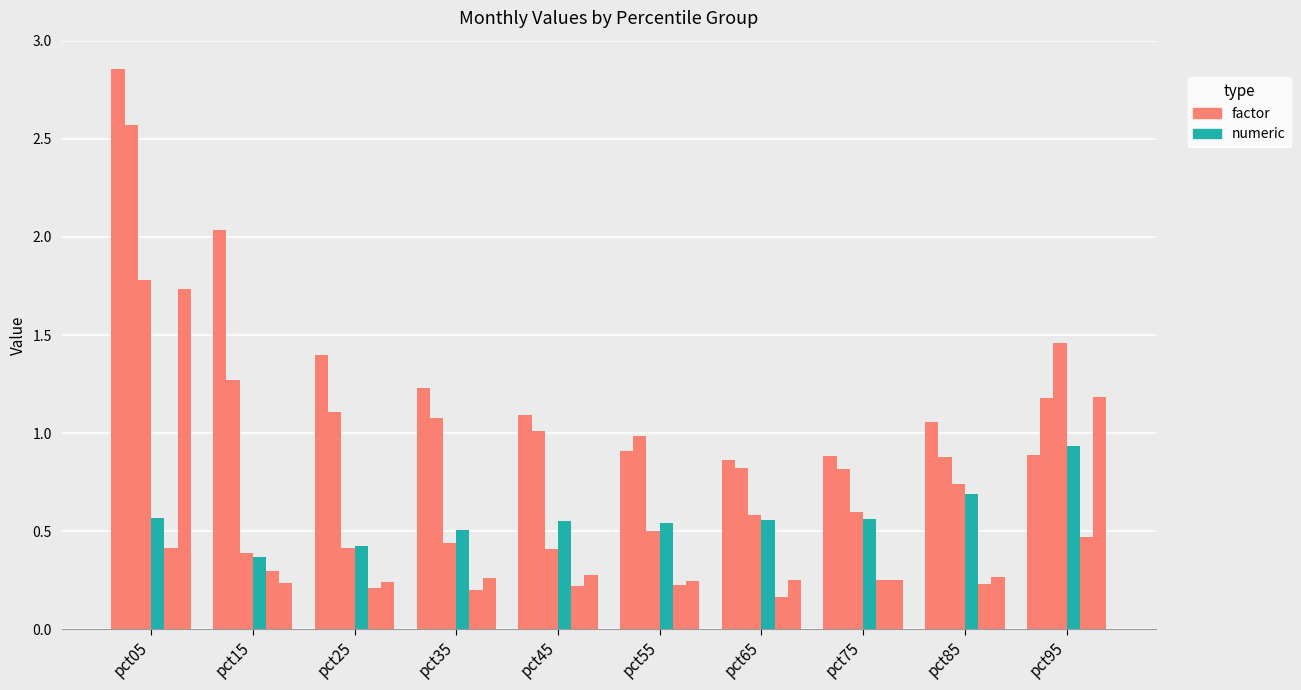

How many data points does each series have?

10